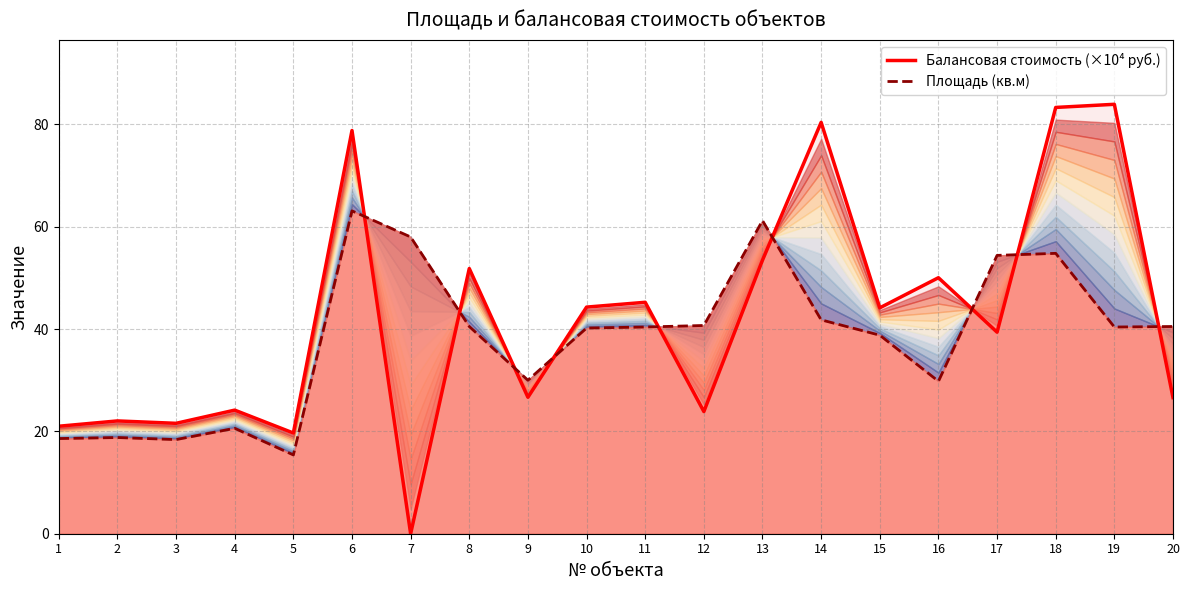

Rank the series by their maximum value, from highest to lowest.

Балансовая стоимость (×10⁴ руб.), Площадь (кв.м)